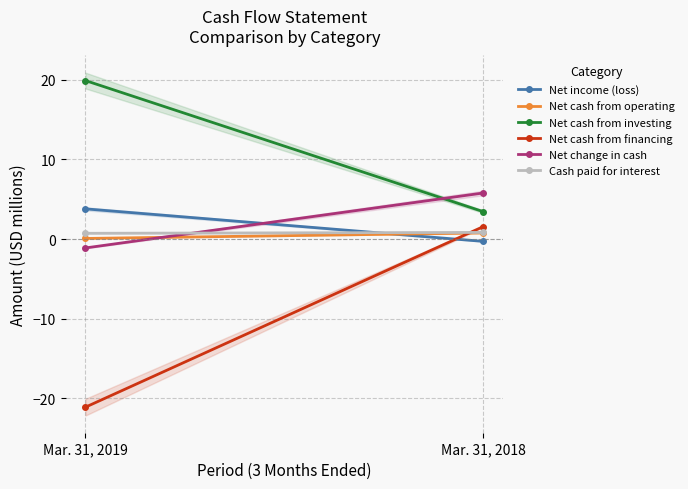

What is the sum of the Net change in cash values at Mar. 31, 2019 and Mar. 31, 2018?

4.7